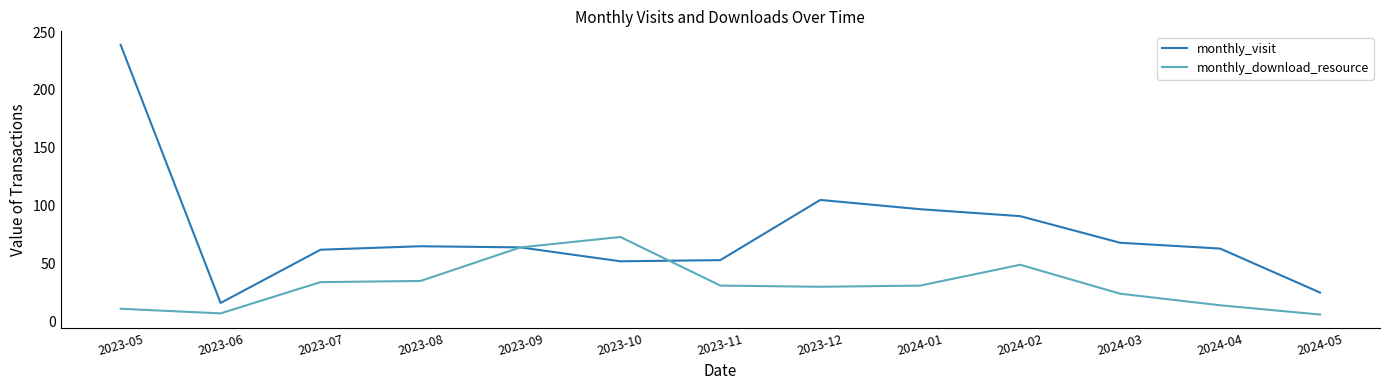

What position from the right is 2023-11?

7